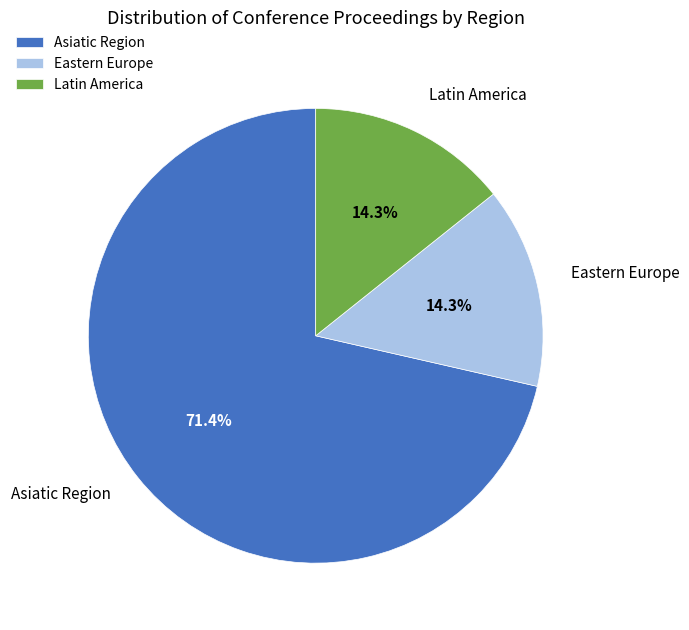

To the nearest percent, what percentage of the pie is Latin America?

14%